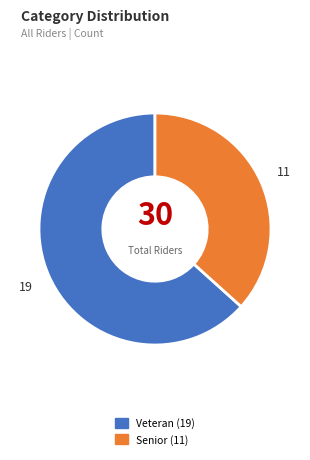

Does any single category account for the majority?

Yes